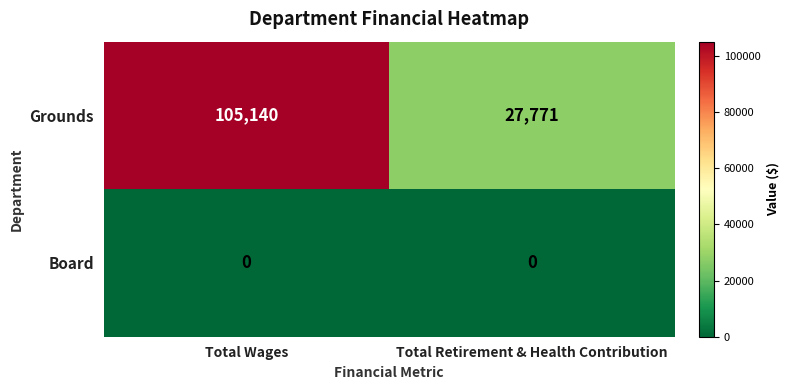

What is the difference between the highest and lowest values at Total Retirement & Health Contribution?

27771